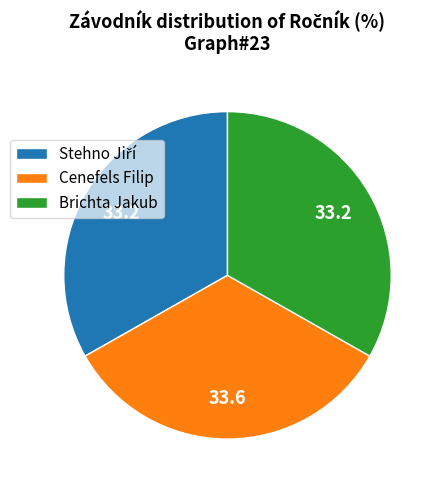

Is it true that Cenefels Filip is 44% of the pie?

False